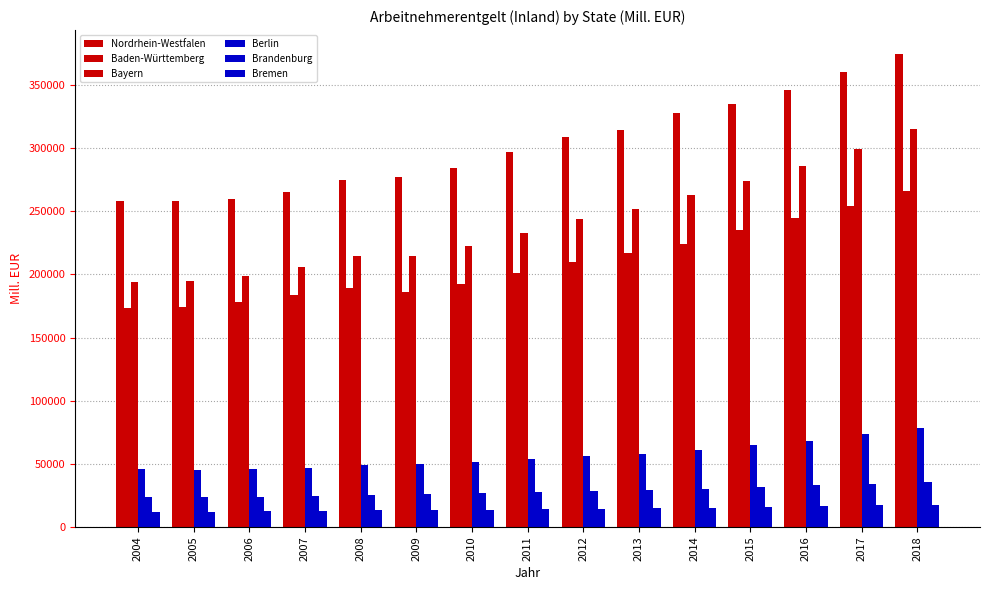

Reading right to left, extract all data points from this chart.

Nordrhein-Westfalen: 374791.8	360618.7	346473.6	335018.5	327560.8	314271.9	308649.3	296874.1	284117.3	276927.1	275063.7	264978.0	259411.5	257900.8	258519.6
Baden-Württemberg: 266131.0	254579.1	244353.1	234823.8	224110.6	216595.4	209907.5	201220.7	192059.0	185882.9	189492.1	183434.4	178385.0	174218.3	173698.1
Bayern: 315122.6	299131.1	285621.4	273640.9	262641.1	251858.8	243773.5	233218.4	222445.7	214479.0	214736.8	205986.9	198987.5	194751.2	193959.5
Berlin: 78577.2	73501.2	68400.2	65189.3	60880.1	57843.4	55958.1	54005.3	51635.1	49854.6	48709.7	47001.5	45870.7	45395.0	45804.3
Brandenburg: 35491.9	34131.6	32860.0	31569.9	30202.7	29225.5	28432.4	27918.2	26951.1	26179.3	25625.5	24793.2	23980.6	23682.4	23852.5
Bremen: 17734.5	17193.5	16422.9	15901.5	15305.2	14887.3	14442.9	13933.5	13385.1	13147.3	13133.7	12655.1	12352.8	12021.7	12005.1